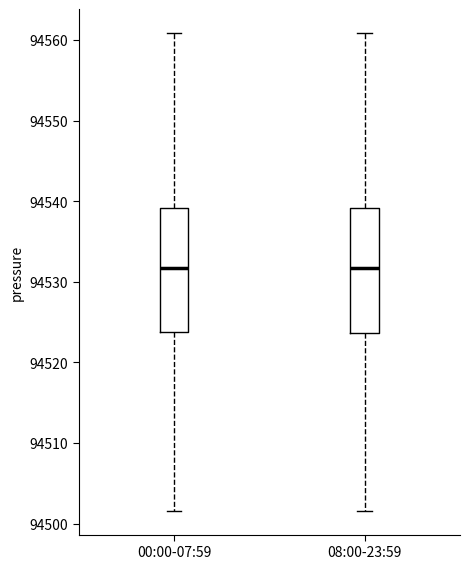

Reading left to right, transcribe this box plot: for each box, give where its median line is, the range the box spans, and where its two whiskers end, as read against the y-axis. The values are not printed on the chart, so give them approximately, as read against the axis.

00:00-07:59: median 94532, box 94524 to 94539, whiskers 94502 to 94561
08:00-23:59: median 94532, box 94524 to 94539, whiskers 94502 to 94561